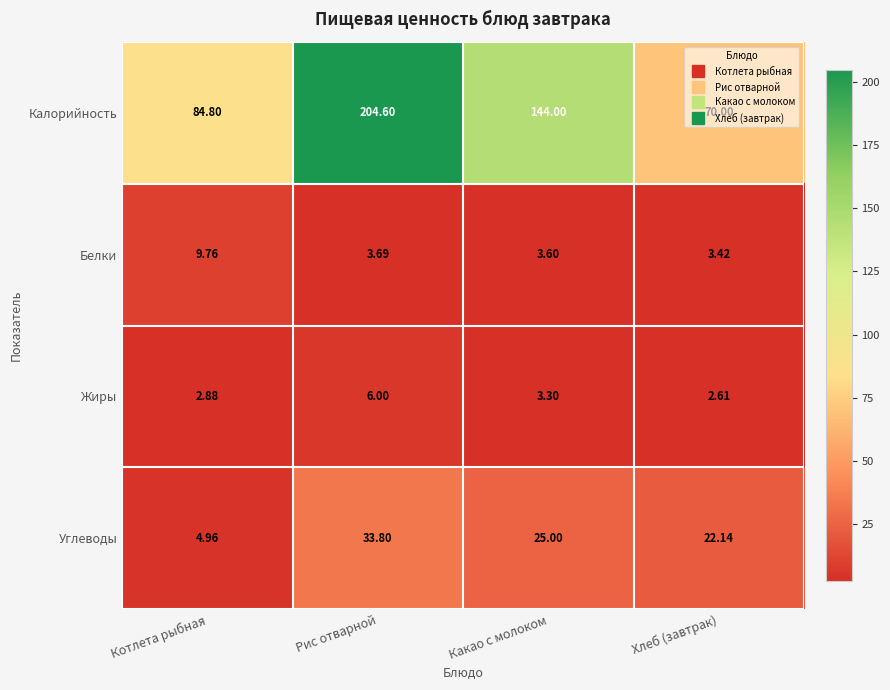

At Котлета рыбная, list the series in order from smallest to largest.

Жиры, Углеводы, Белки, Калорийность